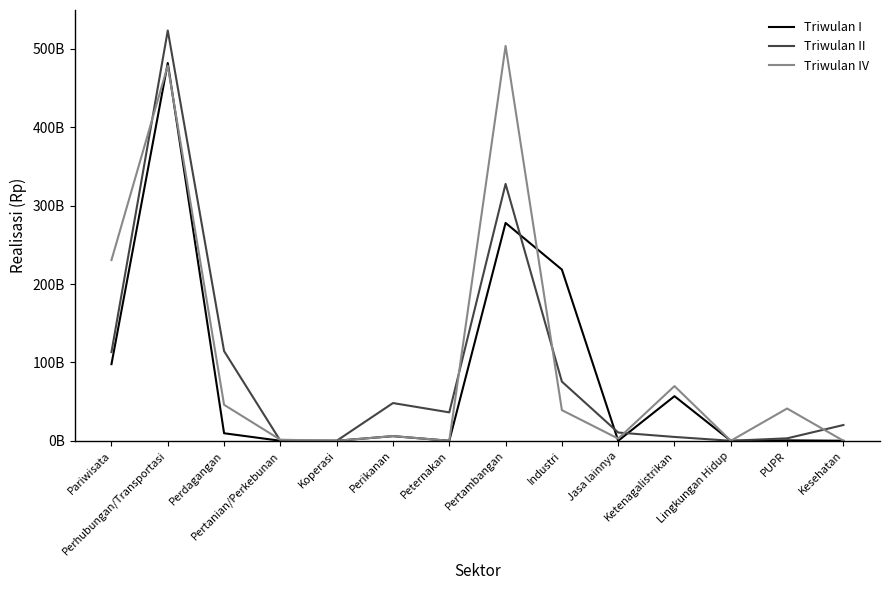

Does the chart display data point markers on the line(s)?

No